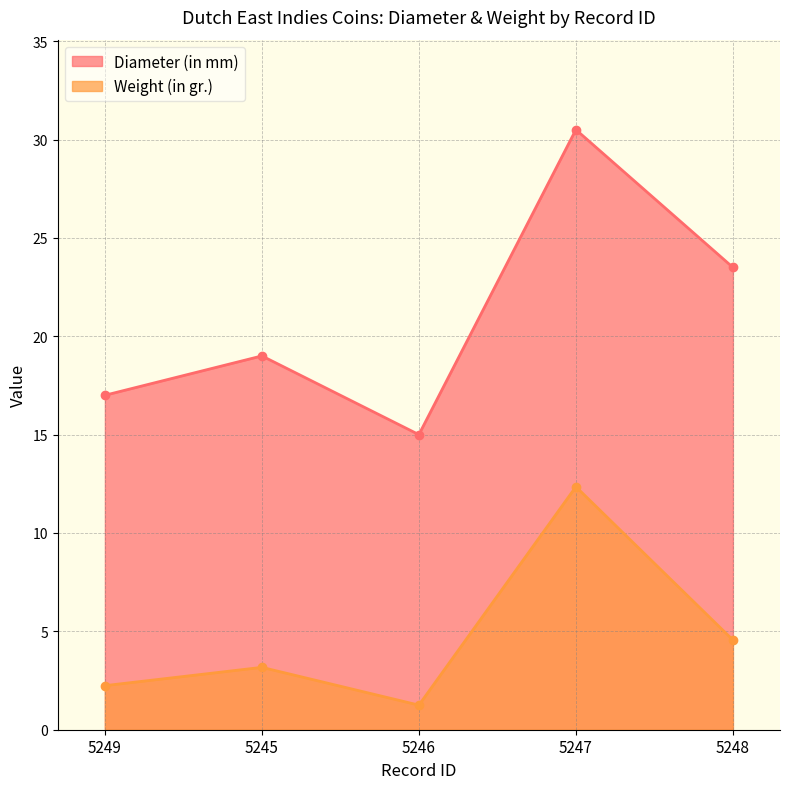

What is the spread (max minus min) of values at 5247?

18.1